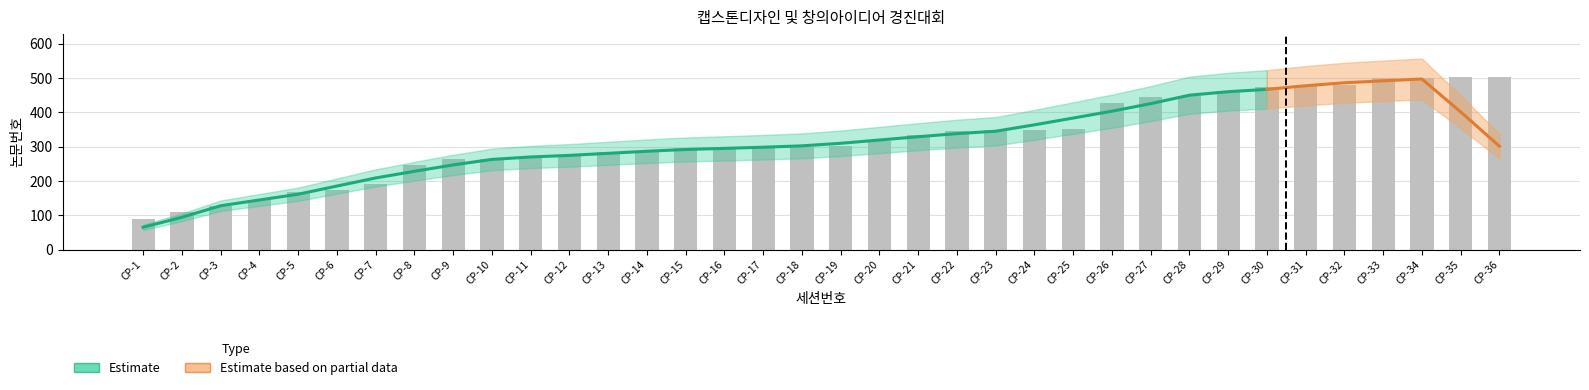

Rank the categories by value from lowest to highest.

CP-1, CP-2, CP-3, CP-4, CP-5, CP-6, CP-7, CP-8, CP-9, CP-10, CP-11, CP-12, CP-13, CP-14, CP-15, CP-16, CP-17, CP-18, CP-19, CP-20, CP-21, CP-22, CP-23, CP-24, CP-25, CP-26, CP-27, CP-28, CP-29, CP-30, CP-31, CP-32, CP-33, CP-34, CP-35, CP-36